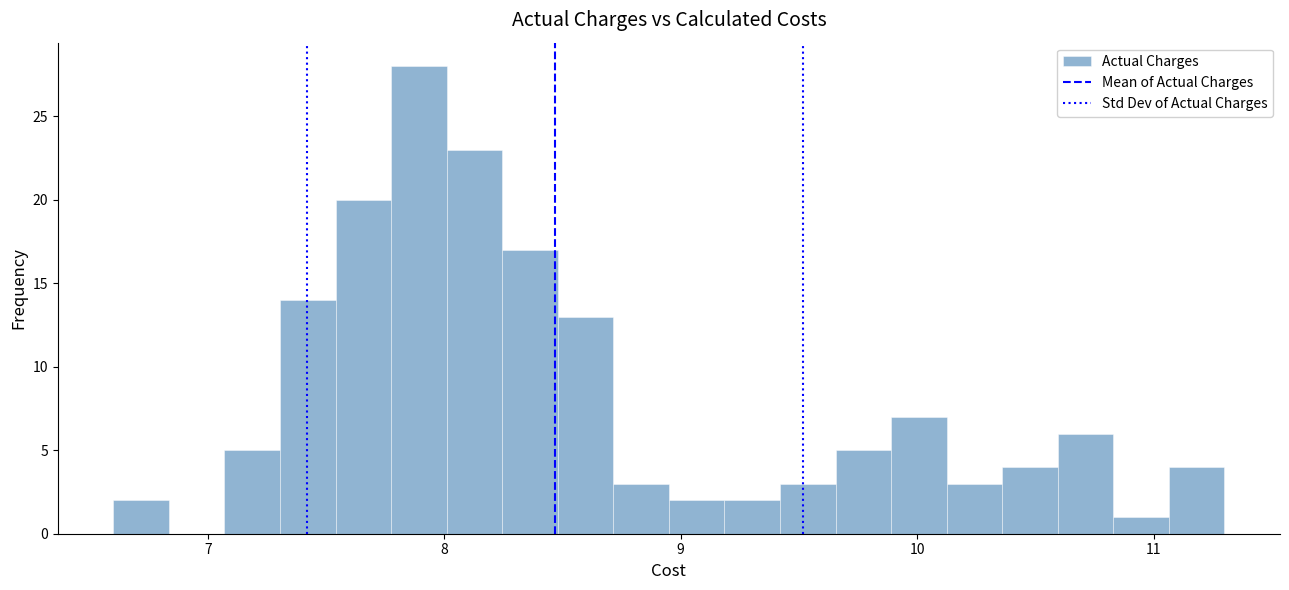

Around what value on the x-axis is the tallest bar? Give the approximate position of its centre, as read against the axis.

7.9